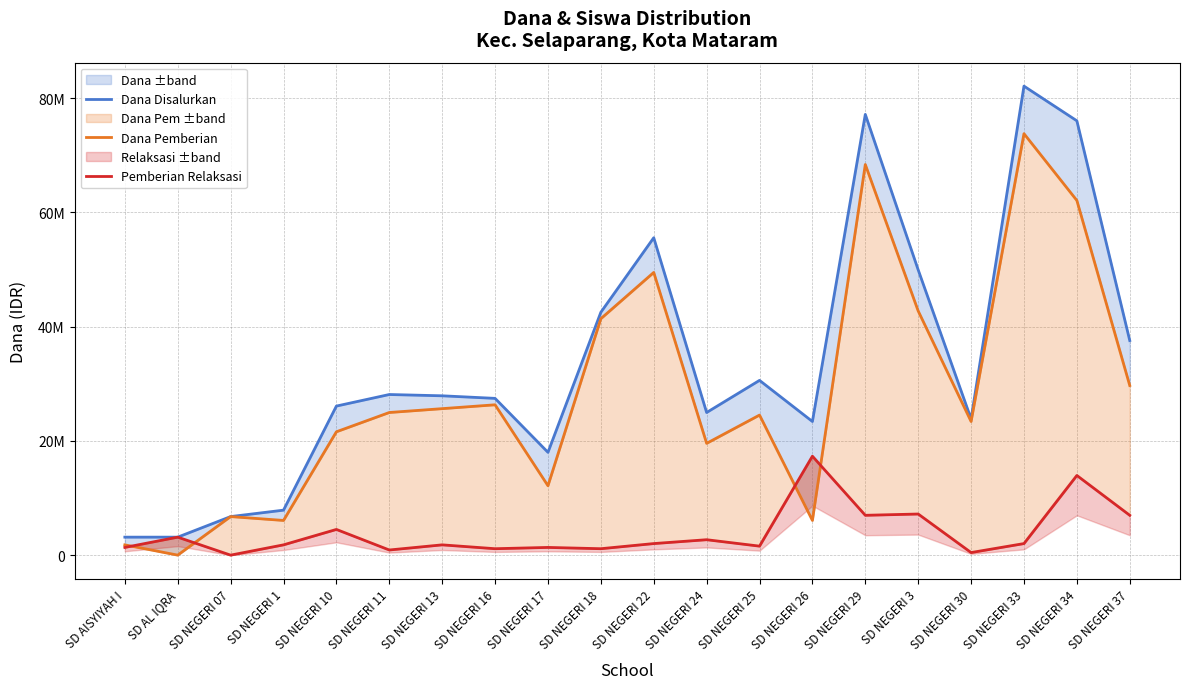

Between SD NEGERI 1 and SD NEGERI 3, which series saw the biggest shift?

Dana Disalurkan